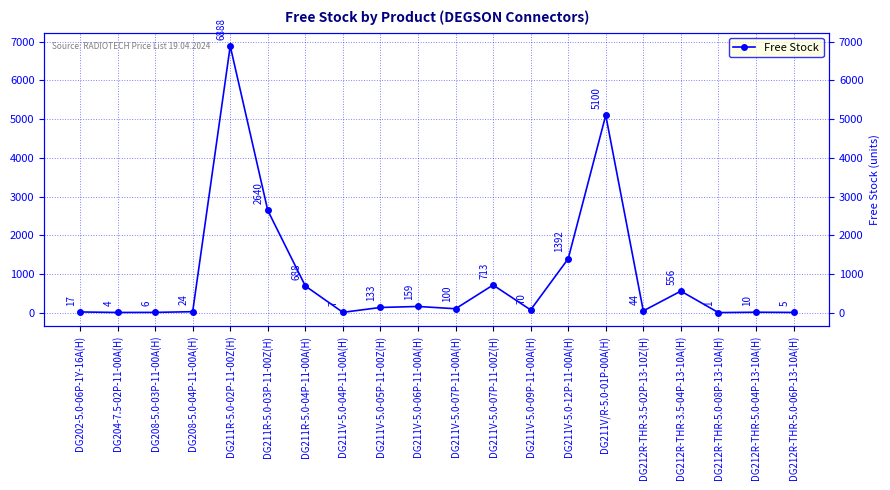

List the labels in order of value, smallest first.

DG212R-THR-5.0-08P-13-10A(H), DG204-7.5-02P-11-00A(H), DG212R-THR-5.0-06P-13-10A(H), DG208-5.0-03P-11-00A(H), DG211V-5.0-04P-11-00A(H), DG212R-THR-5.0-04P-13-10A(H), DG202-5.0-06P-1Y-16A(H), DG208-5.0-04P-11-00A(H), DG212R-THR-3.5-02P-13-10Z(H), DG211V-5.0-09P-11-00A(H), DG211V-5.0-07P-11-00A(H), DG211V-5.0-05P-11-00Z(H), DG211V-5.0-06P-11-00A(H), DG212R-THR-3.5-04P-13-10A(H), DG211R-5.0-04P-11-00A(H), DG211V-5.0-07P-11-00Z(H), DG211V-5.0-12P-11-00A(H), DG211R-5.0-03P-11-00Z(H), DG211V/R-5.0-01P-00A(H), DG211R-5.0-02P-11-00Z(H)